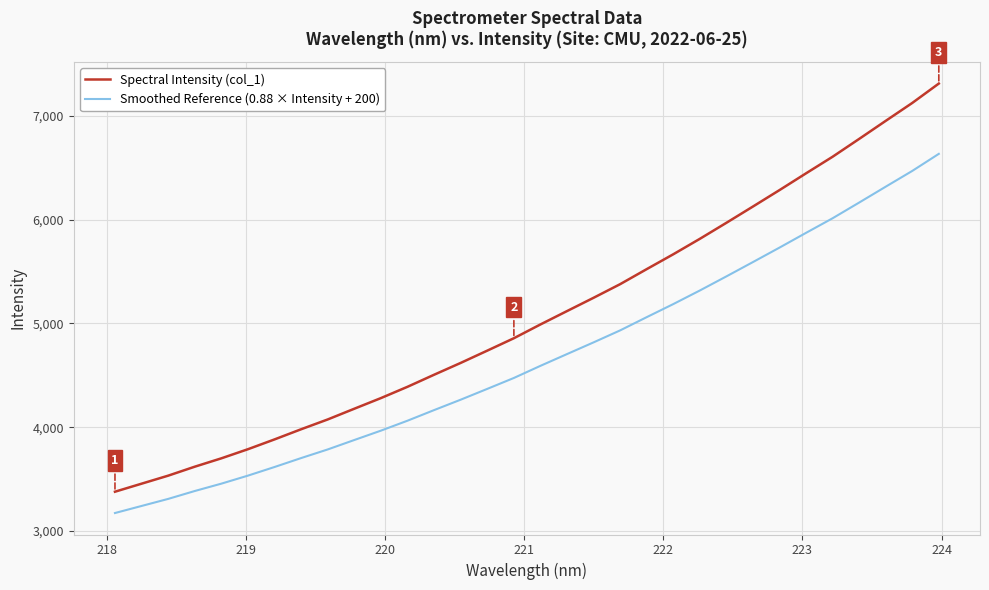

What is the lowest value of the Spectral Intensity (col_1) series?

3378.7